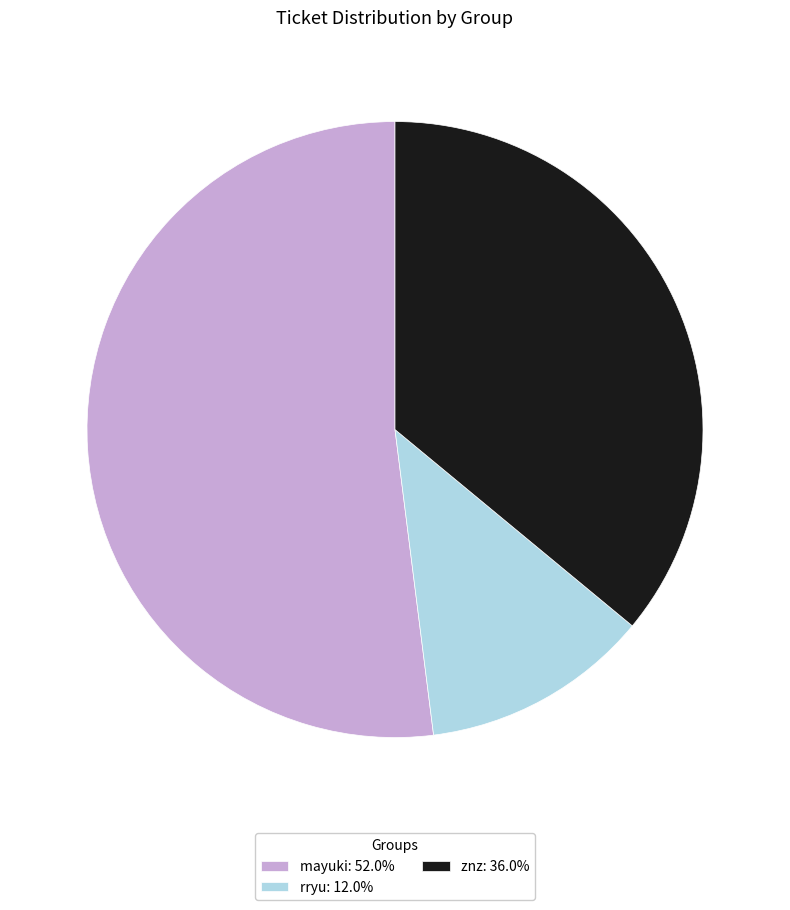

Is there any slice that represents more than half of the pie?

Yes